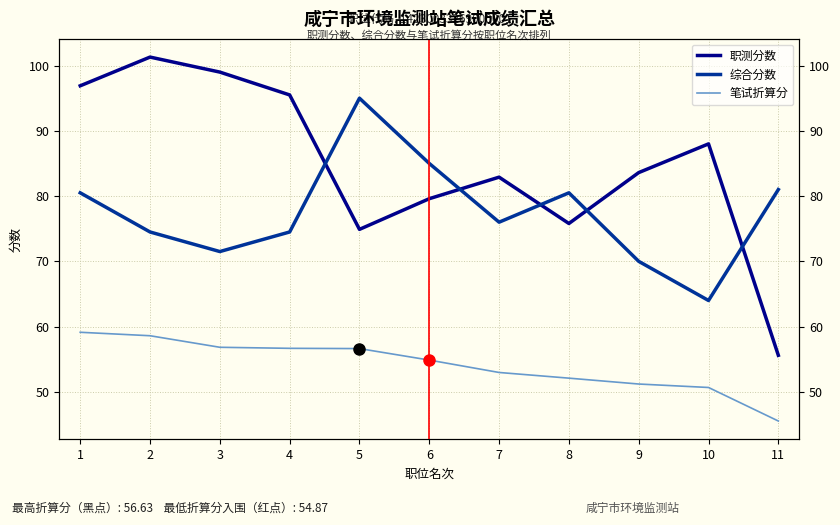

Which series has the largest total across all categories?

职测分数